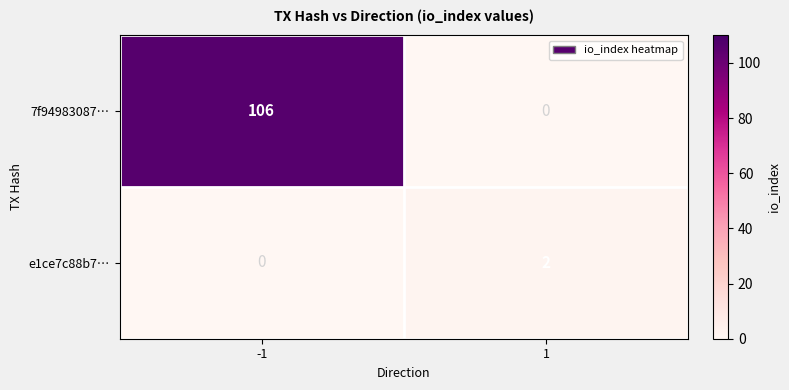

Count the number of data series in this chart.

2